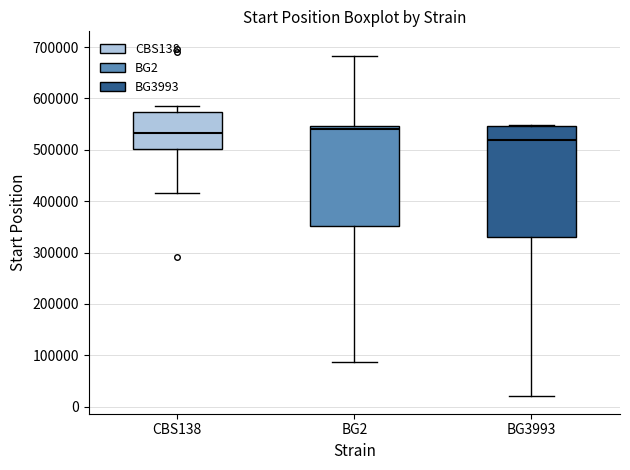

Reading left to right, transcribe this box plot: for each box, give where its median line is, the range the box spans, and where its two whiskers end, as read against the y-axis. The values are not printed on the chart, so give them approximately, as read against the axis.

CBS138: median 530000, box 500000 to 570000, whiskers 420000 to 590000
BG2: median 540000, box 350000 to 550000, whiskers 90000 to 680000
BG3993: median 520000, box 330000 to 550000, whiskers 20000 to 550000